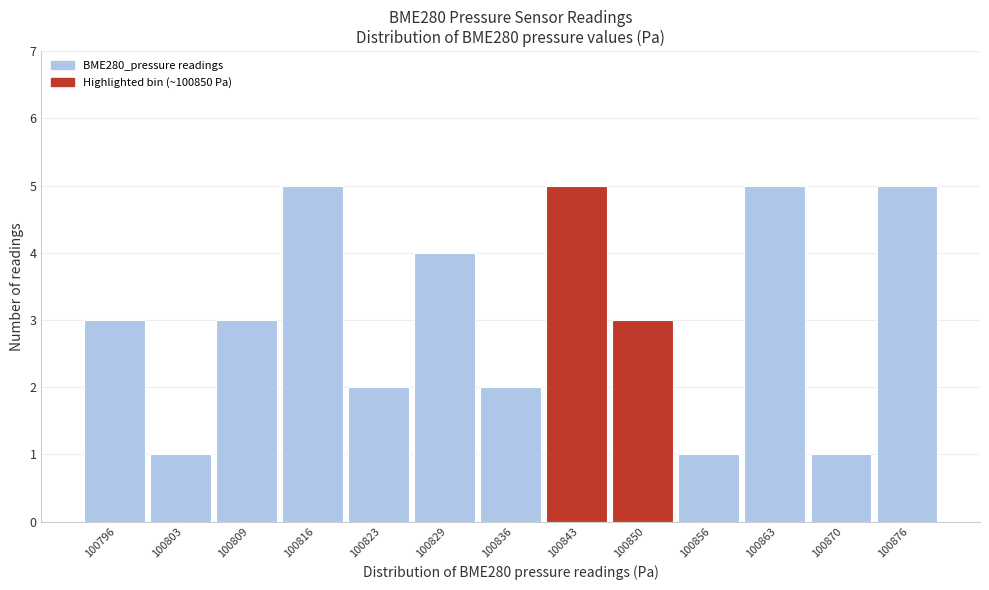

Reading left to right, list all the values displayed in this chart.

3	1	3	5	2	4	2	5	3	1	5	1	5